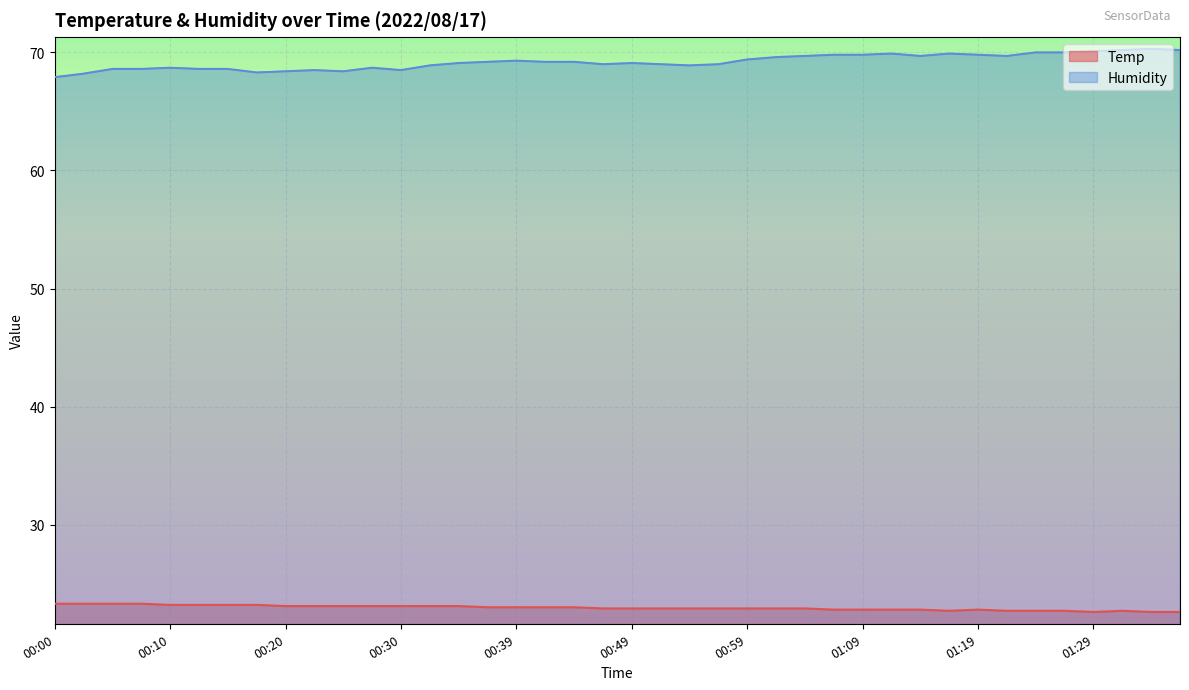

At how many categories does at least one series exceed 65?

40